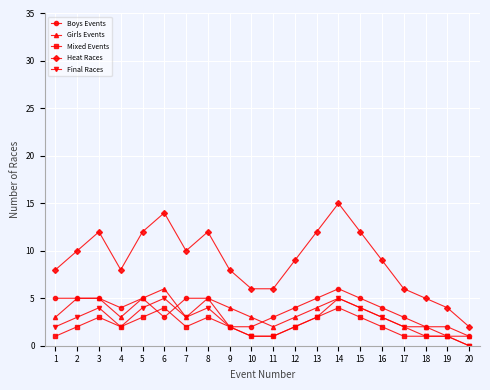

At which category does Heat Races reach its first local peak?

3